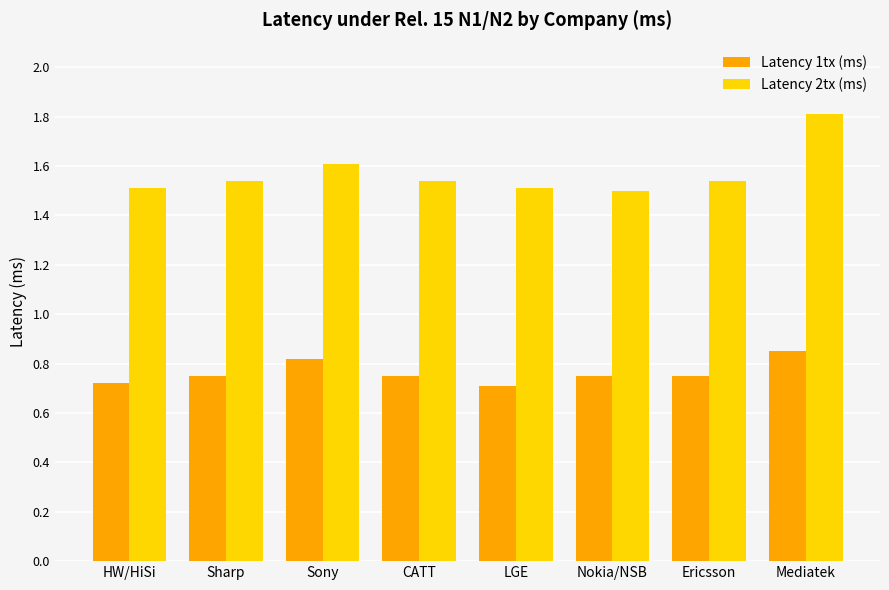

What is the highest value of the Latency 2tx (ms) series?

1.8